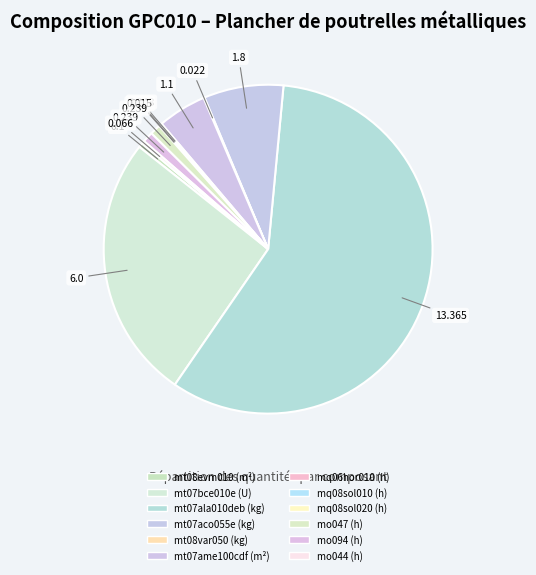

Which slice is the largest?

mt07ala010deb (kg)